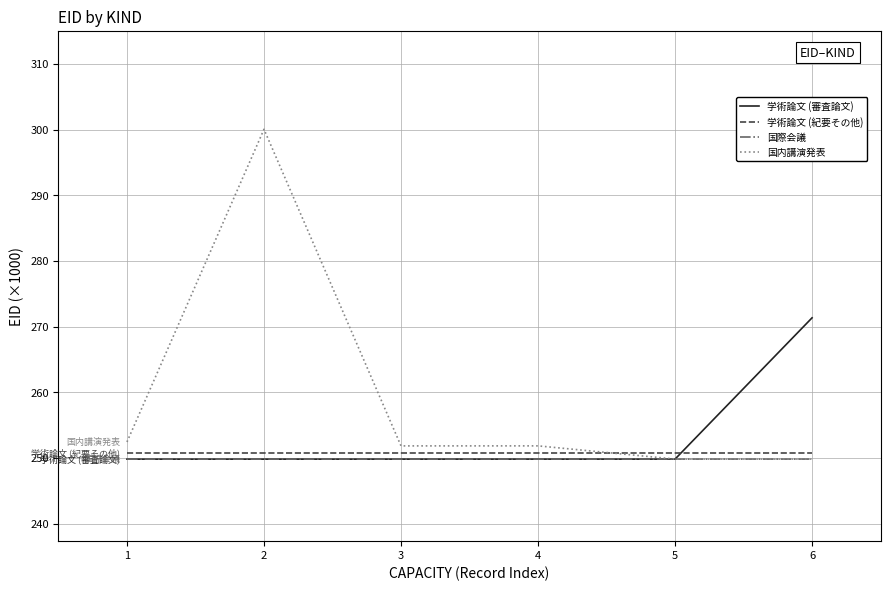

Is the value of 国際会議 at 6 greater than the value of 学術論文 (紀要その他) at 4?

No